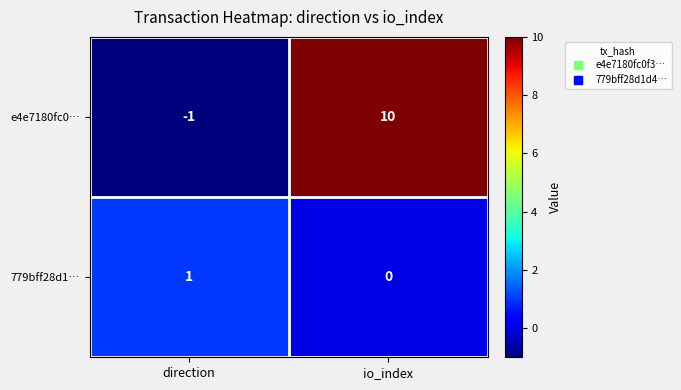

What is the greatest value displayed?

10